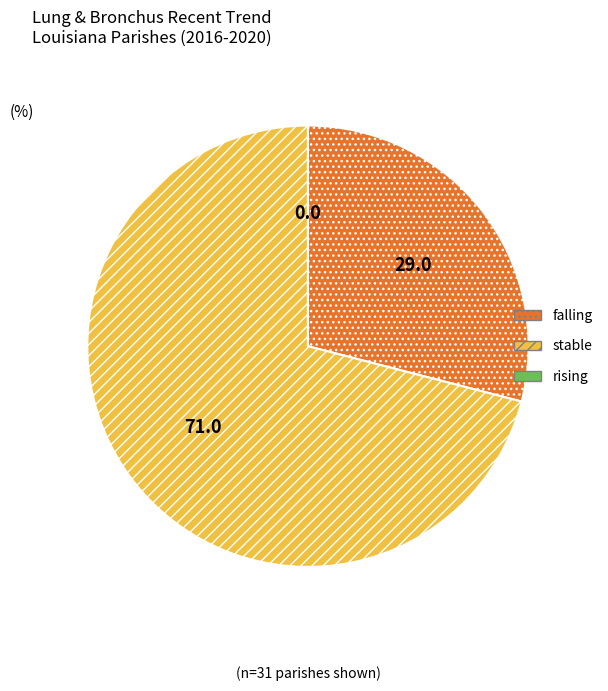

What is the ratio of the value at falling to the value at stable?

0.4